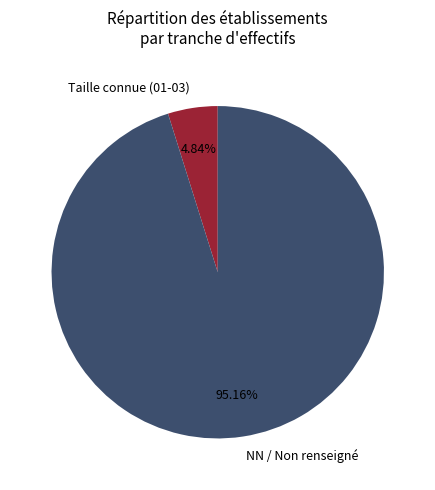

Which category accounts for the majority?

NN / Non renseigné